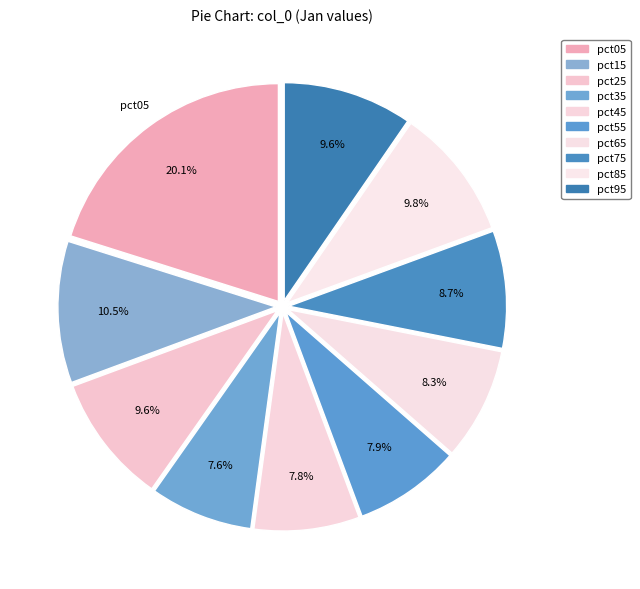

Count the number of slices in the pie.

10